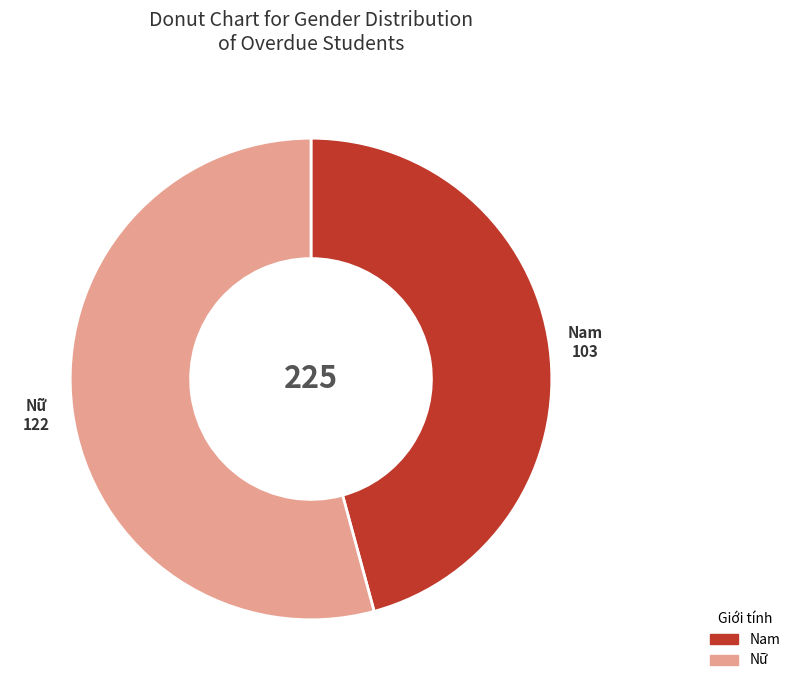

Which slice is the smallest?

Nam